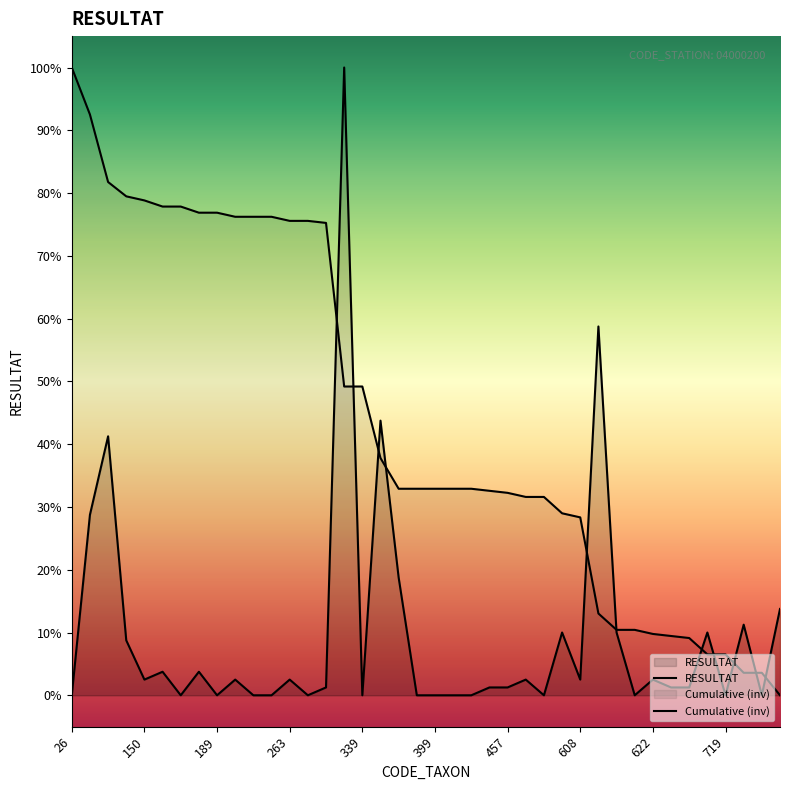

What is the difference between the second highest and second lowest values in the RESULTAT series?

58.8